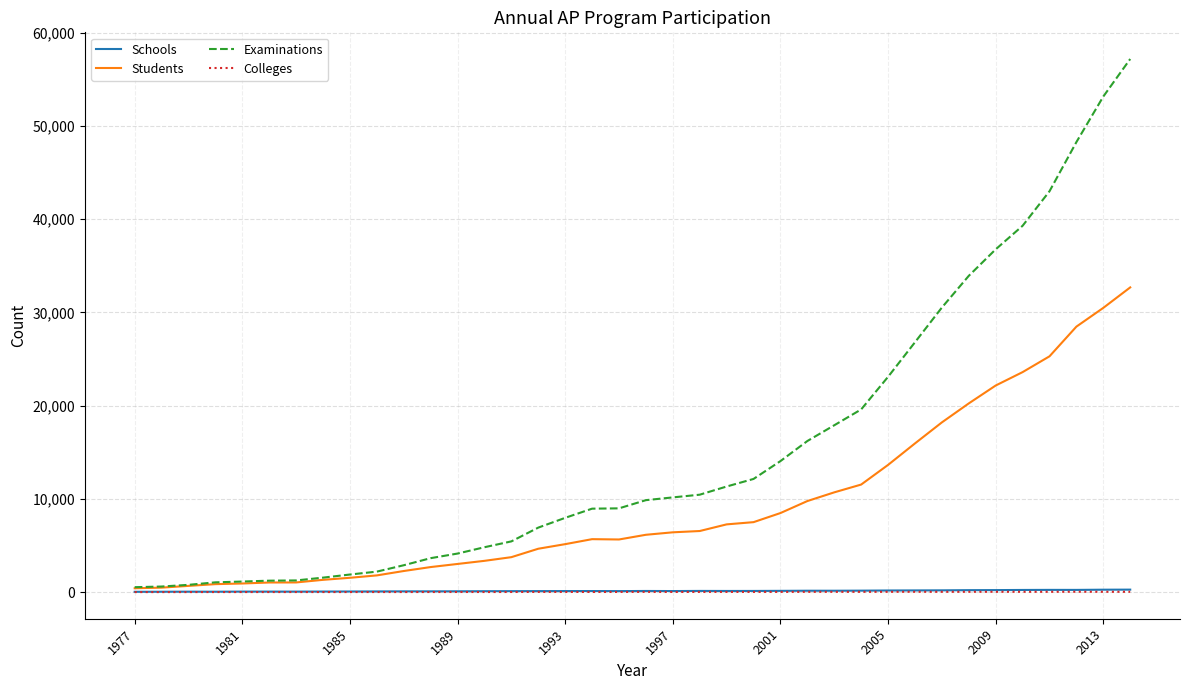

Does the chart have visible grid lines?

Yes